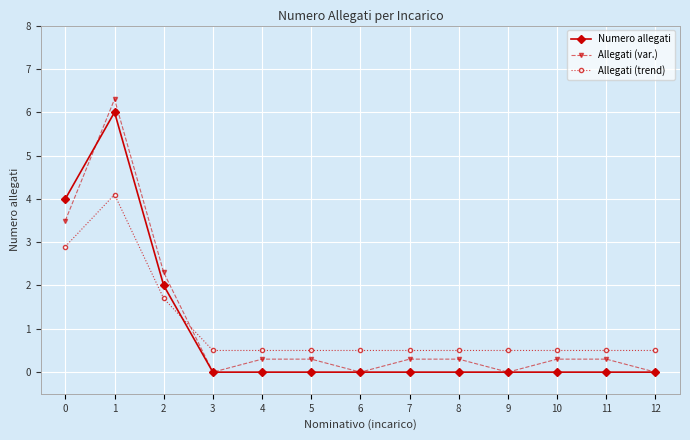

Reading right to left, what are all the values shown in this chart?

Numero allegati: 0.0	0.0	0.0	0.0	0.0	0.0	0.0	0.0	0.0	0.0	2.0	6.0	4.0
Allegati (var.): 0.0	0.3	0.3	0.0	0.3	0.3	0.0	0.3	0.3	0.0	2.3	6.3	3.5
Allegati (trend): 0.5	0.5	0.5	0.5	0.5	0.5	0.5	0.5	0.5	0.5	1.7	4.1	2.9